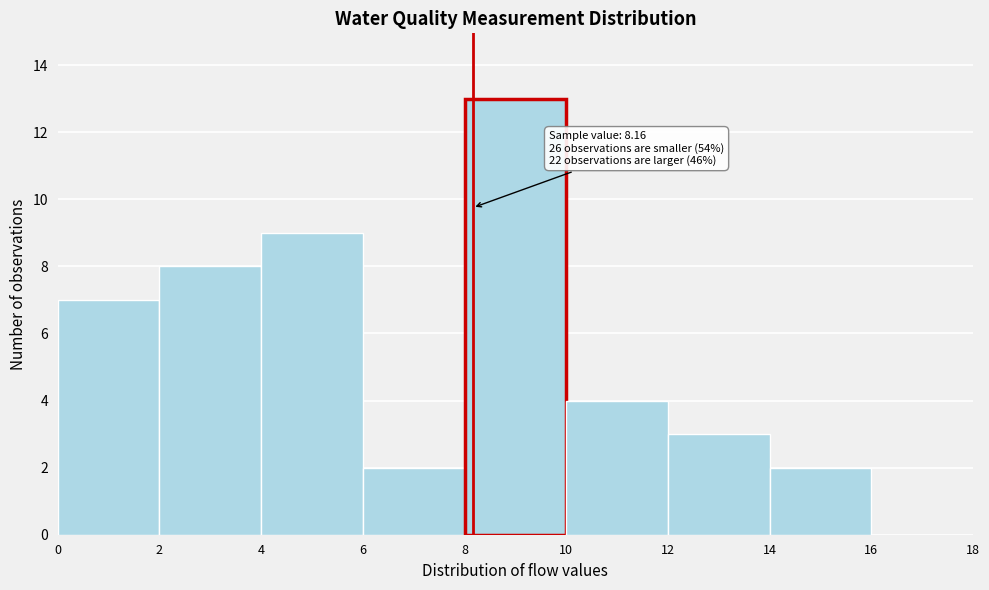

Over which range of the x-axis is the bar tallest?

8 to 10